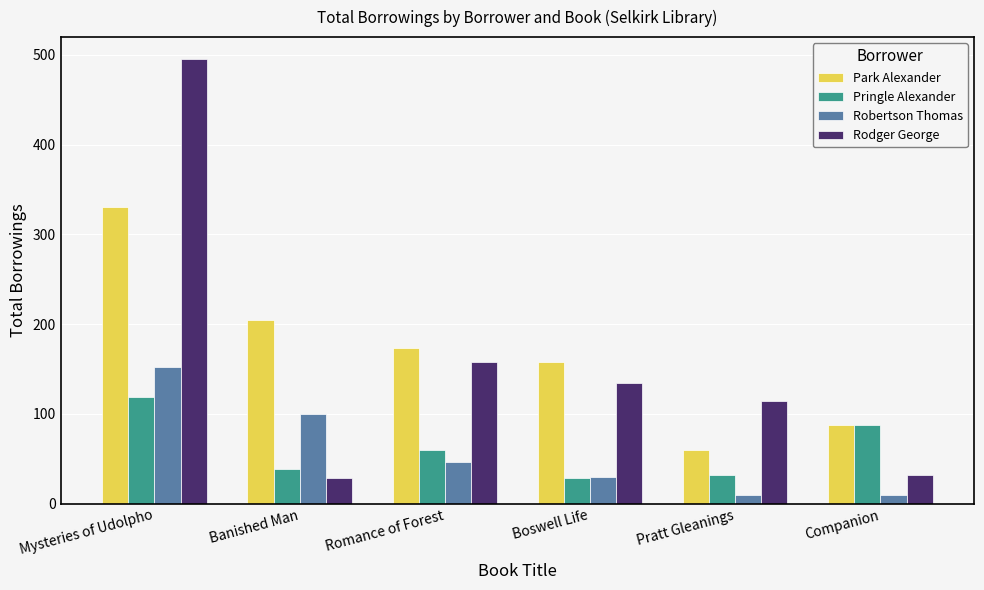

What value does the Rodger George series have at Mysteries of Udolpho, to the nearest 50?

500